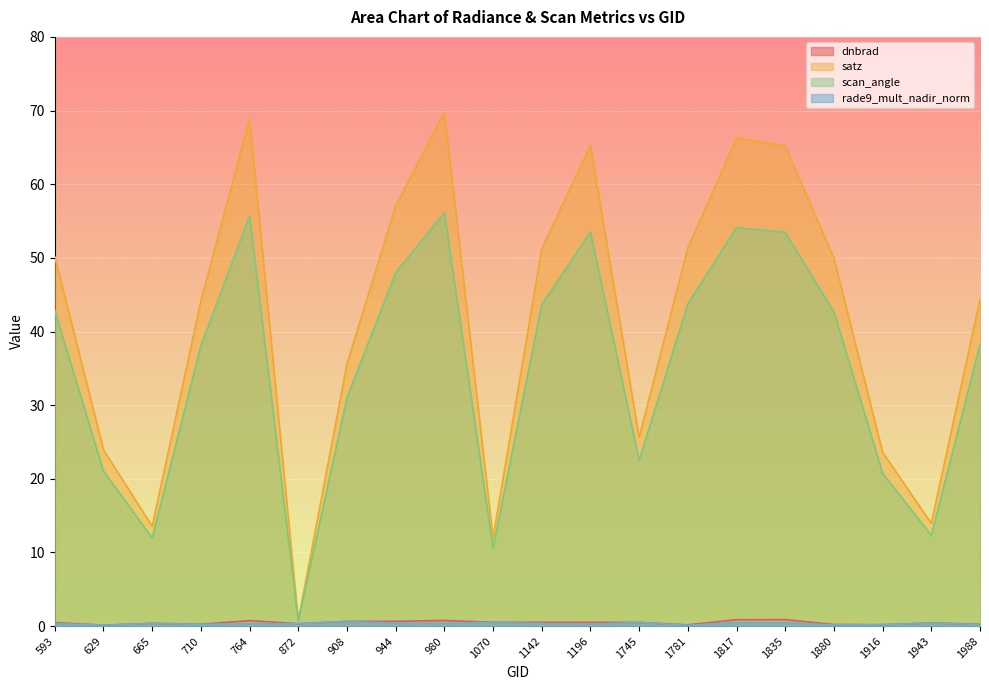

The satz series shows 9.8 at 908. True or false?

False